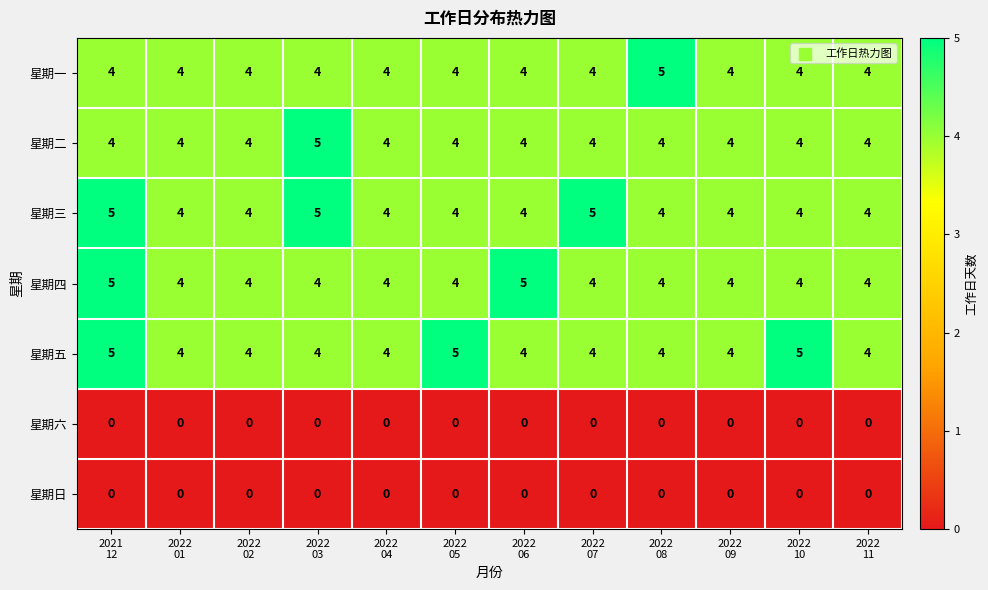

What is the sum of all 星期五 values?

51